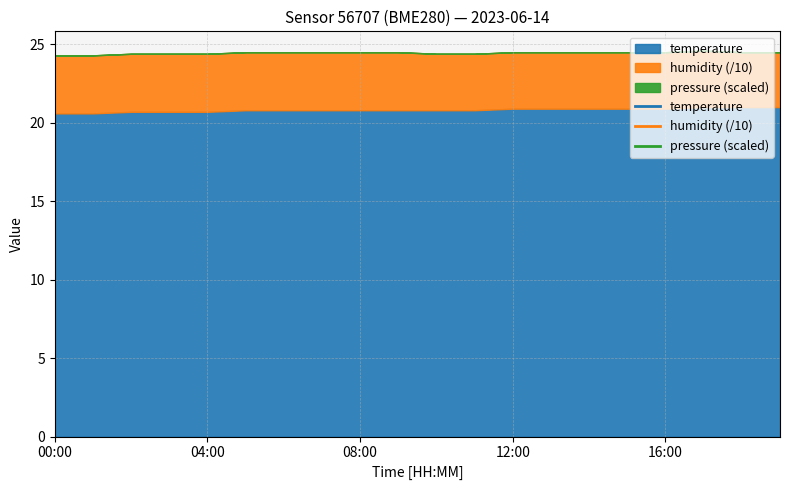

Is it true that humidity equals 62.2 at 17:00?

False